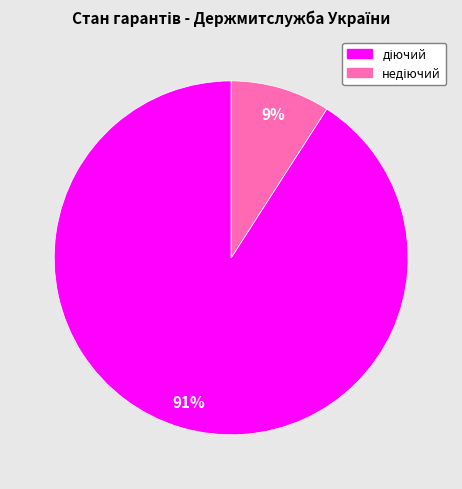

How many slices are in this pie chart?

2